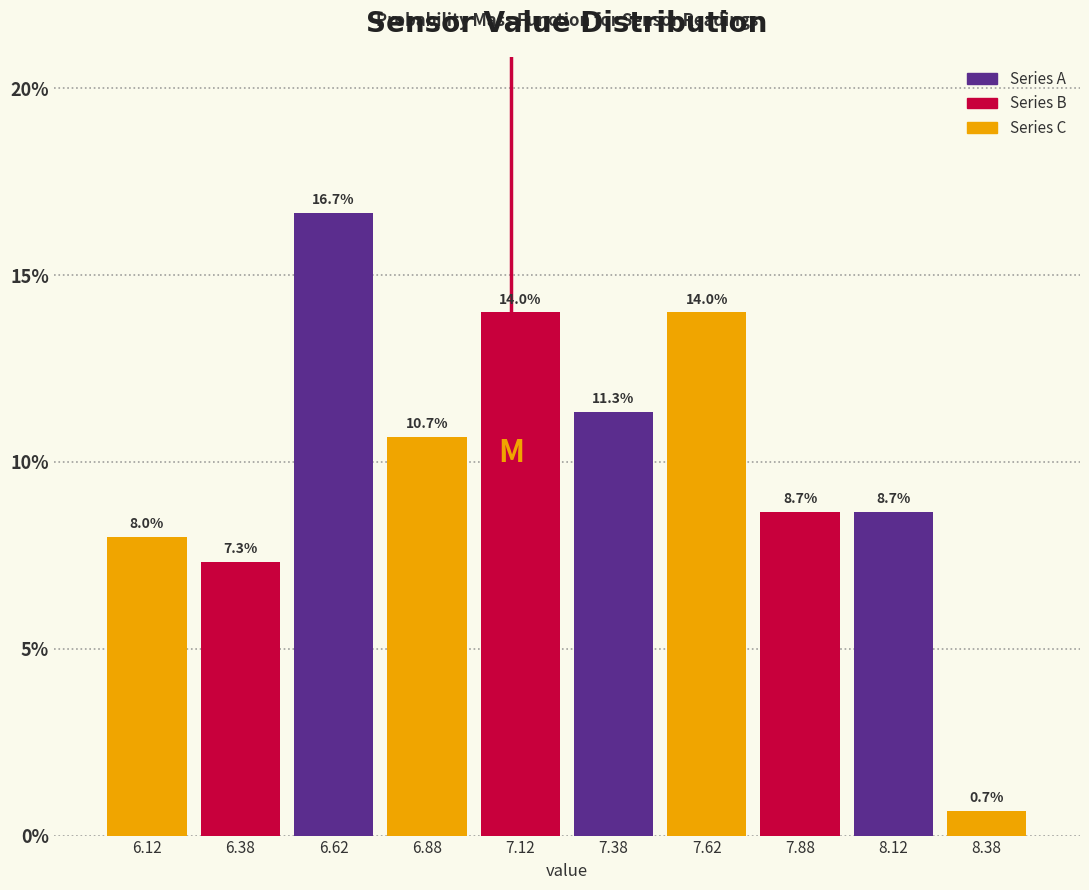

Which range on the x-axis has the tallest bar?

6.50 to 6.75